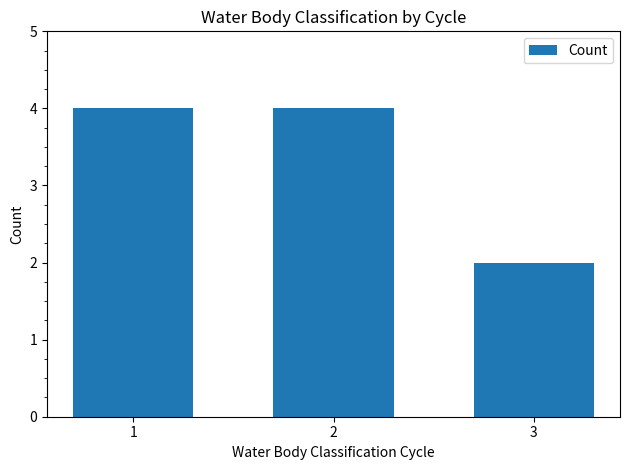

What is the value of the 3rd bar from the left?

2